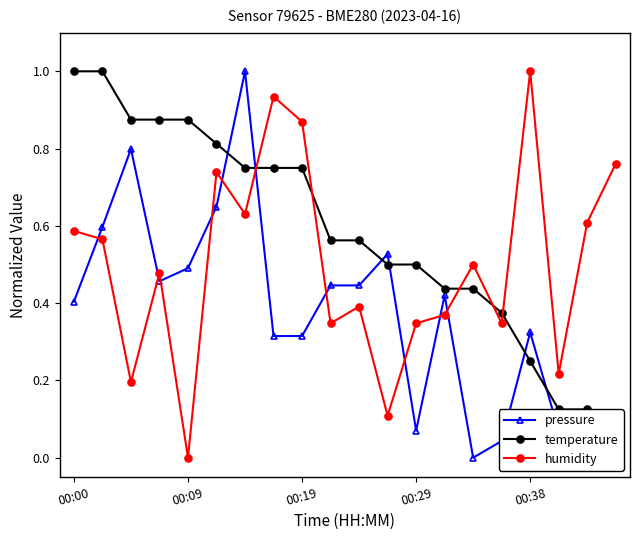

Which series ends up on top after the final intersection of humidity and pressure?

humidity